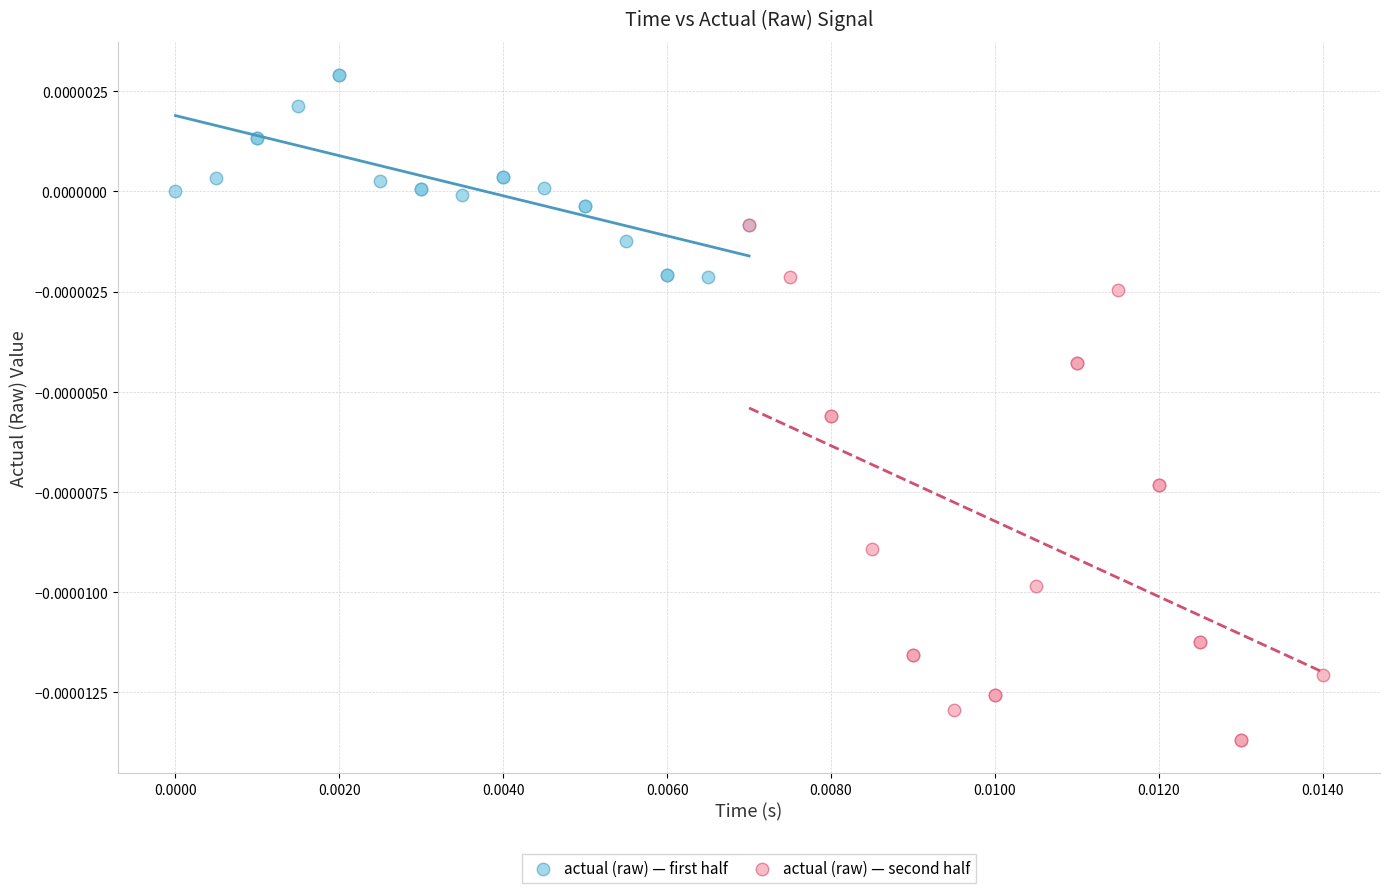

Which series contains the lowest Y value?

actual (raw) — second half